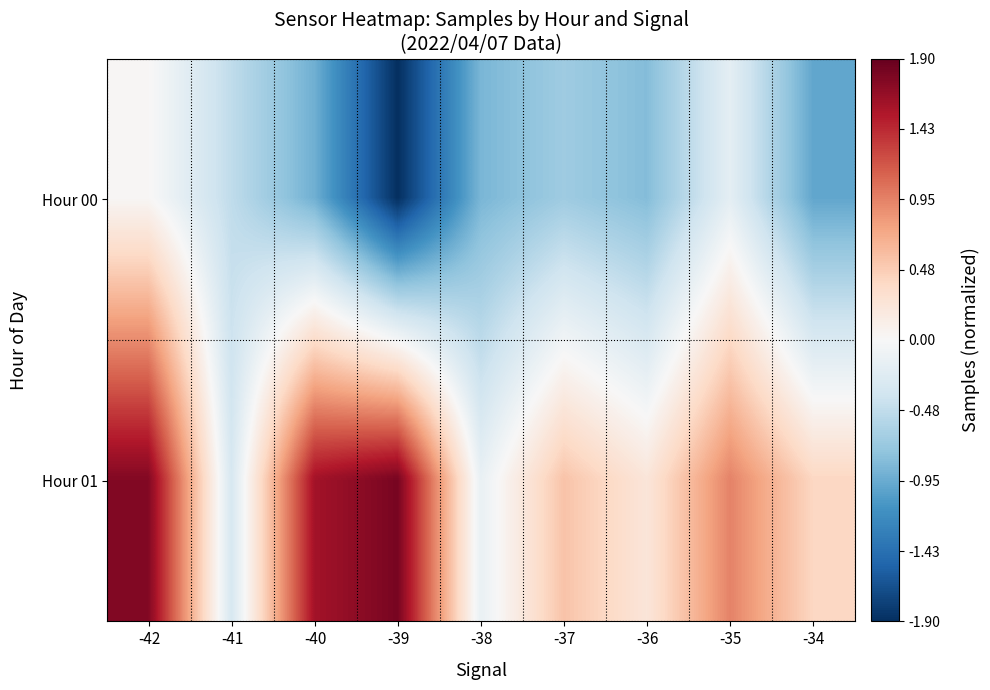

Reading right to left, what are all the values shown in this chart?

Hour 00: -34=-1.0	-35=-0.2	-36=-0.8	-37=-0.7	-38=-0.9	-39=-1.9	-40=-0.9	-41=-0.5	-42=0.0
Hour 01: -34=0.4	-35=0.9	-36=0.2	-37=0.5	-38=-0.1	-39=1.8	-40=1.6	-41=-0.3	-42=1.8